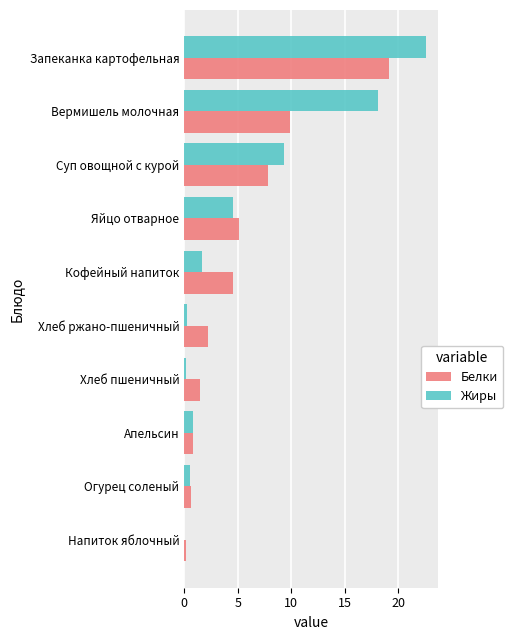

Which series has the largest total across all categories?

Жиры